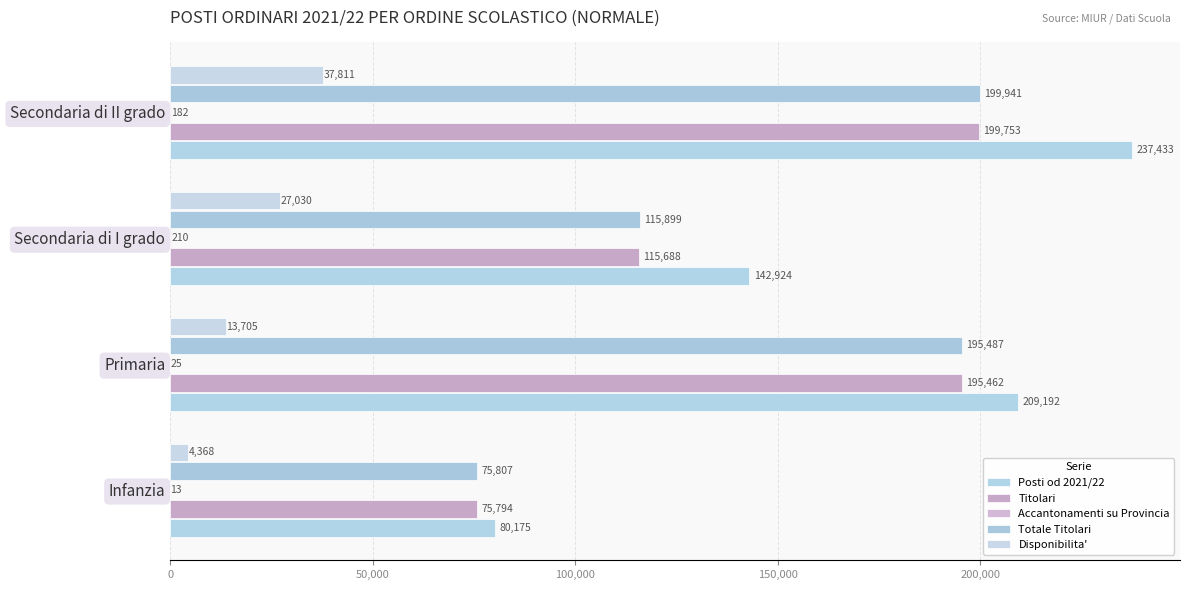

Reading right to left, transcribe all the data shown in this chart.

Posti od 2021/22: 237433	142924	209192	80175
Titolari: 199753	115688	195462	75794
Accantonamenti su Provincia: 182	210	25	13
Totale Titolari: 199941	115899	195487	75807
Disponibilita': 37811	27030	13705	4368